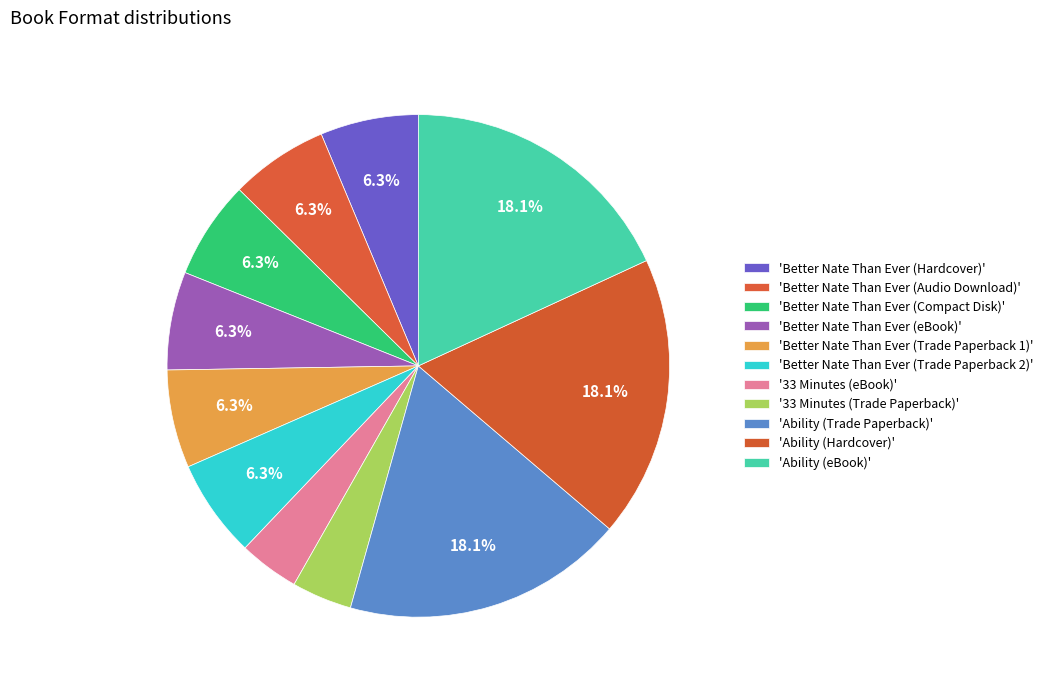

Which category has the biggest portion of the pie?

Ability (Trade Paperback)